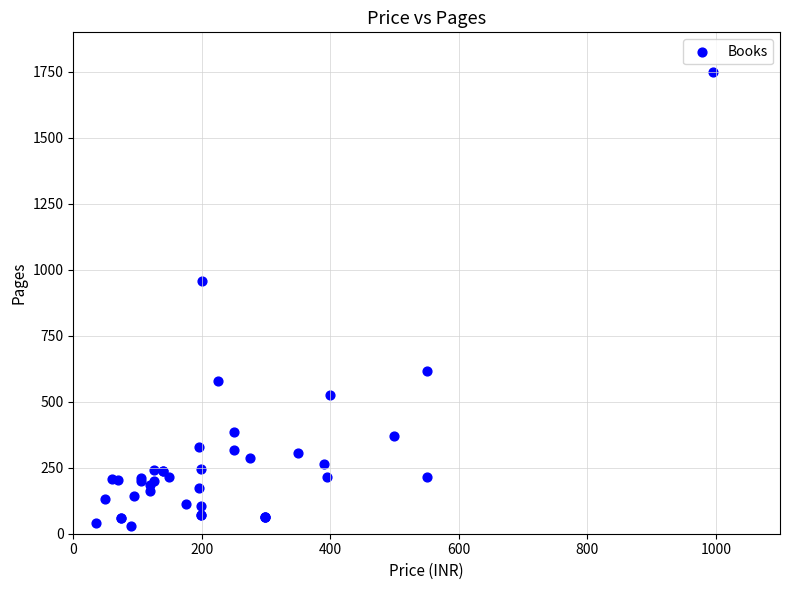

What Y value in the scatter plot is closest to 891?

959